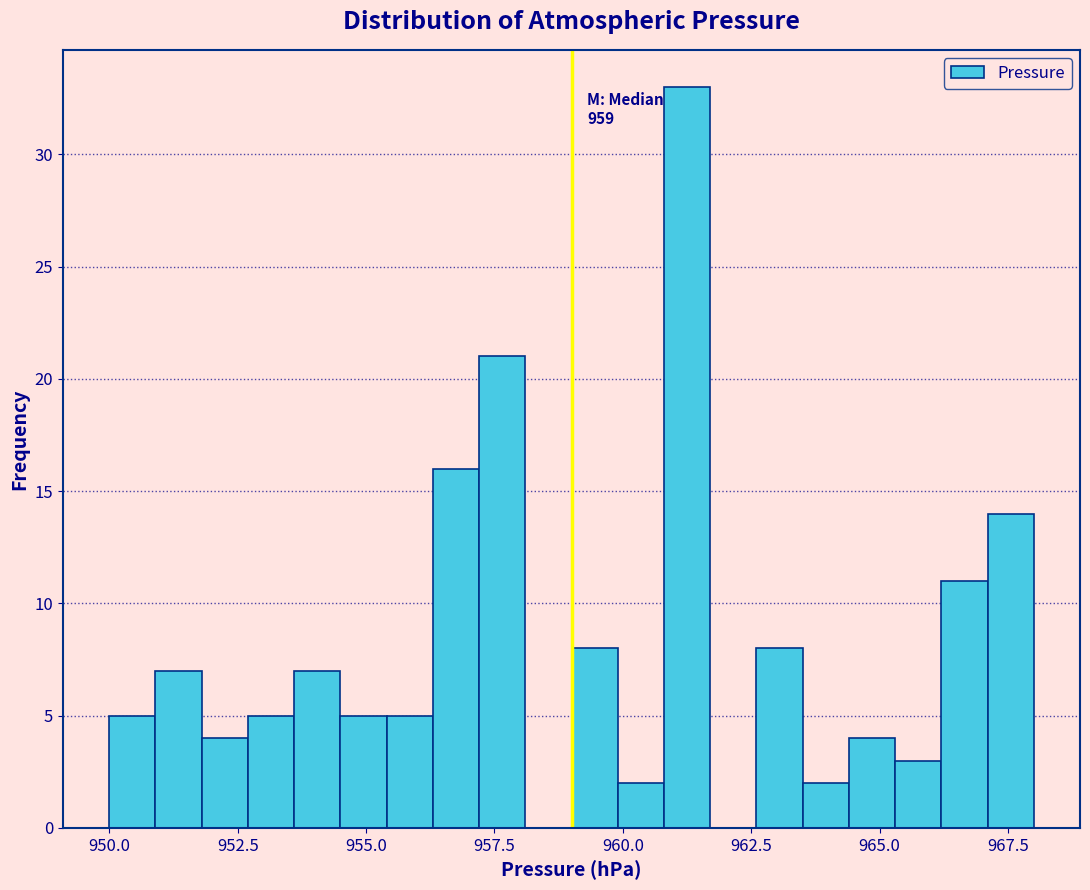

Read against the x-axis, roughly where is the centre of the tallest bar?

961.5